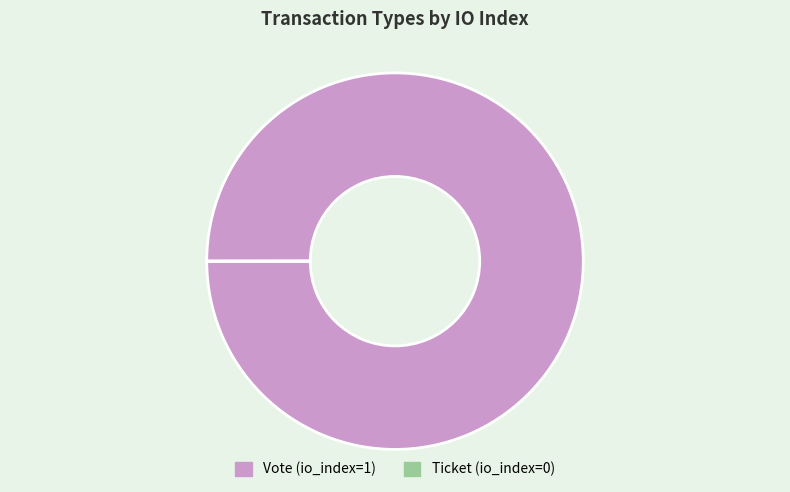

The Vote slice represents 100% of the pie. True or false?

True